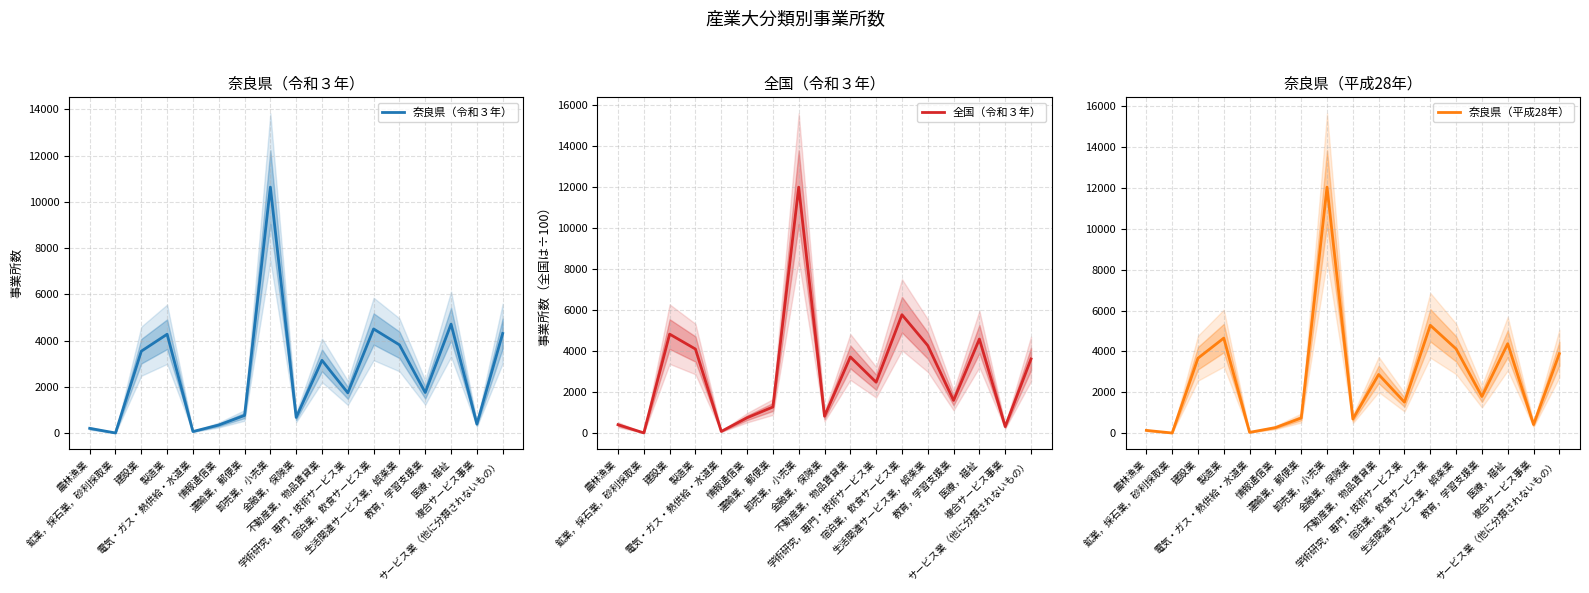

Does the chart have visible grid lines?

Yes